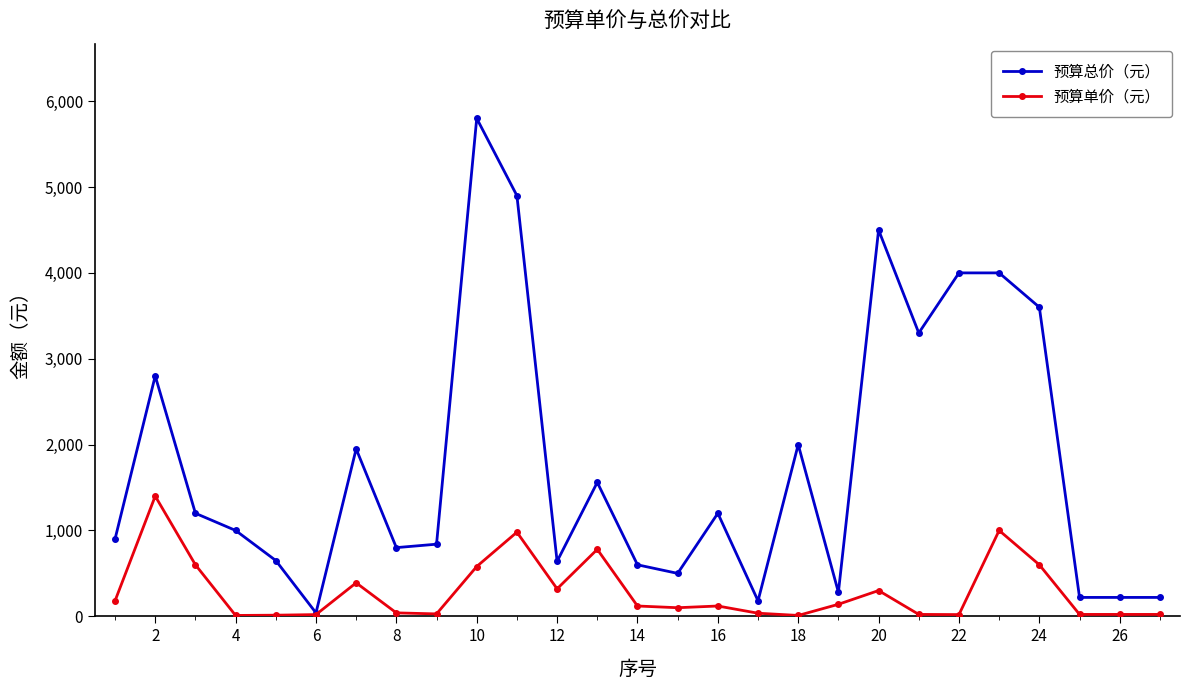

Which series has the widest spread of values?

预算总价（元）